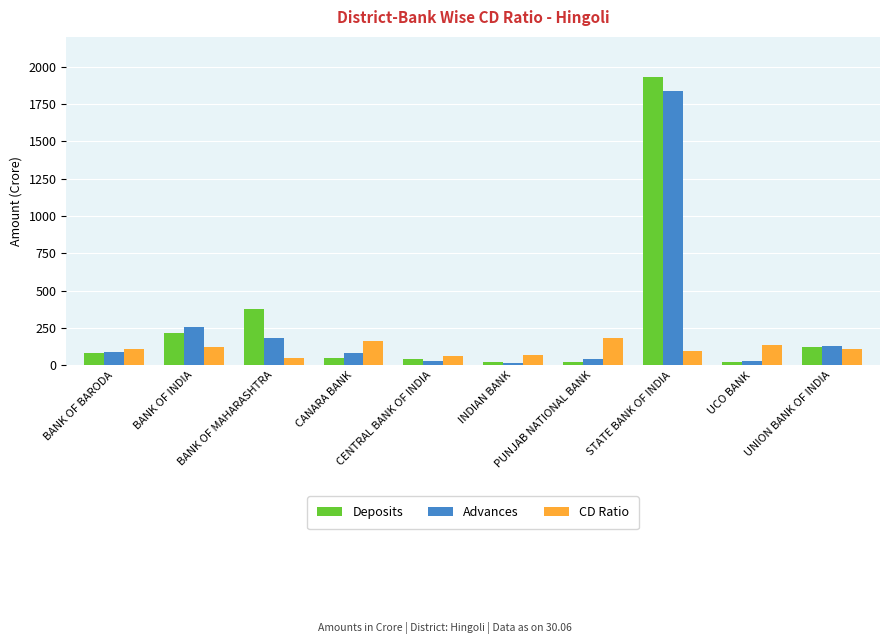

What is the difference between the Advances values at CANARA BANK and BANK OF INDIA?

172.4